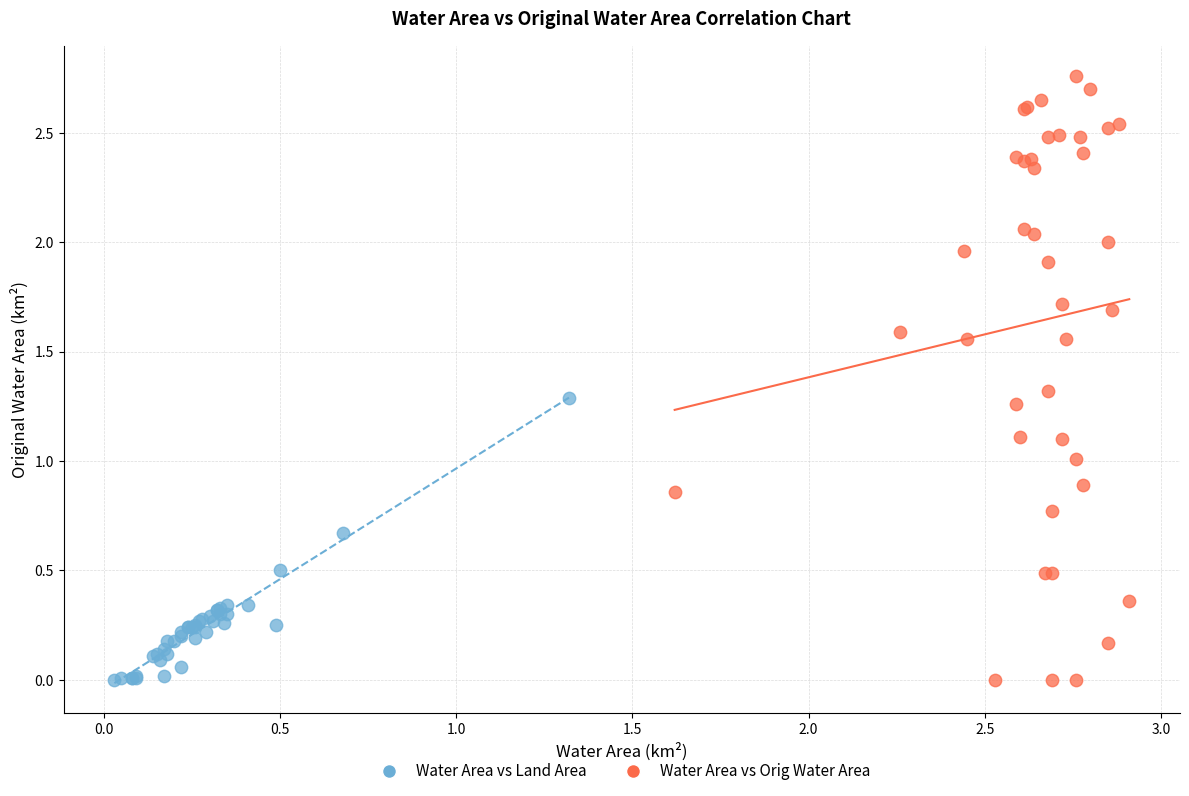

Which series has the widest spread of Y values?

Water Area vs Orig Water Area